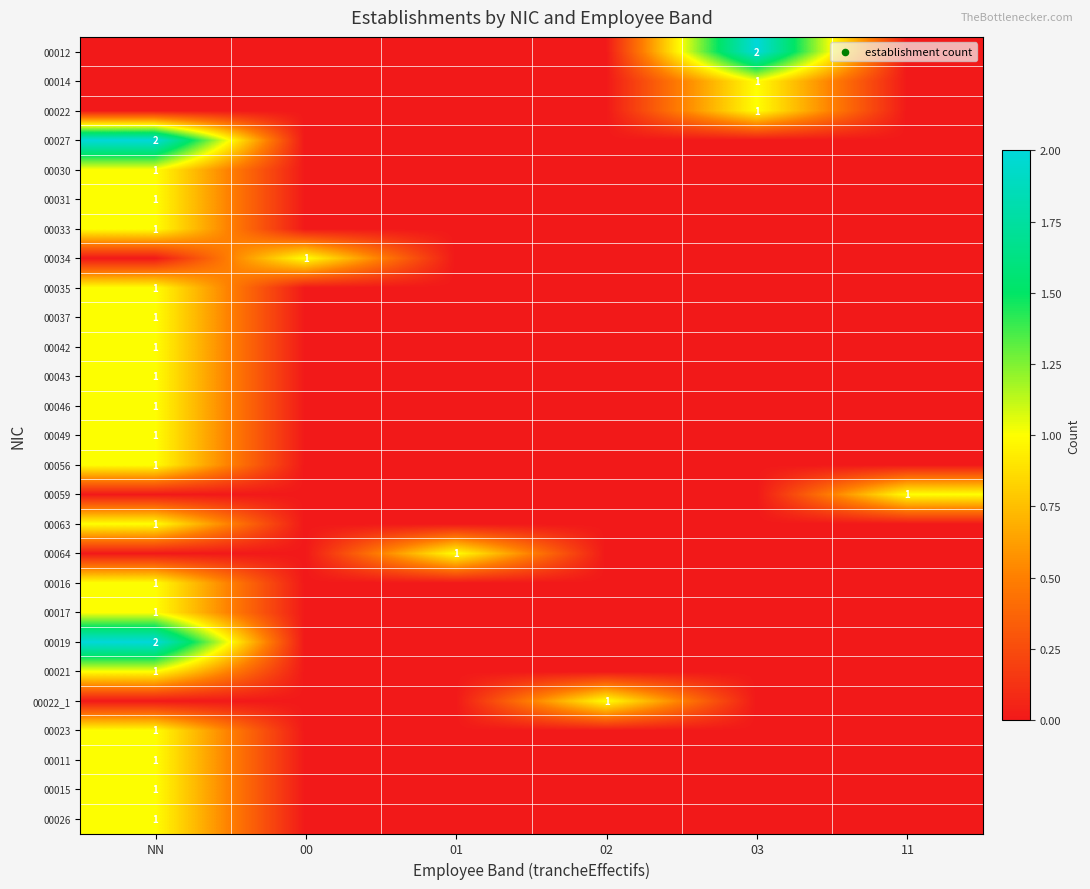

What is the maximum value shown in the chart?

2